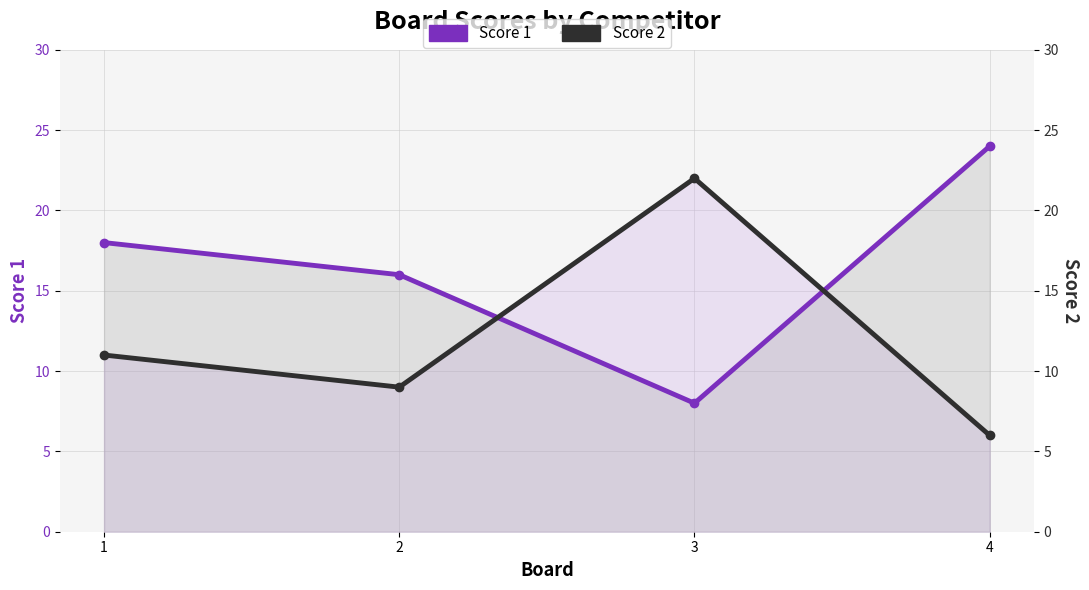

What is the highest value of the Score 1 series?

24